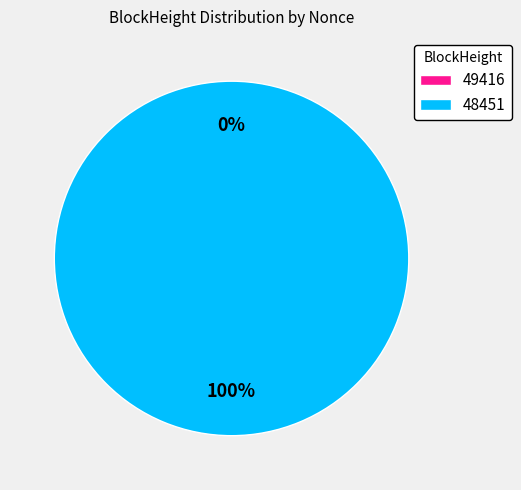

To the nearest percent, what portion does 48451 represent?

100%